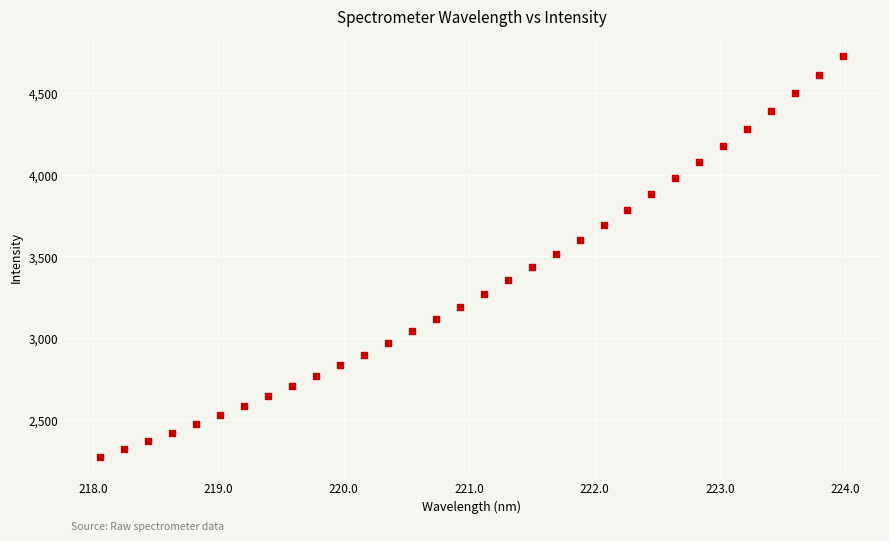

What is the range of X values (max minus min)?

5.9